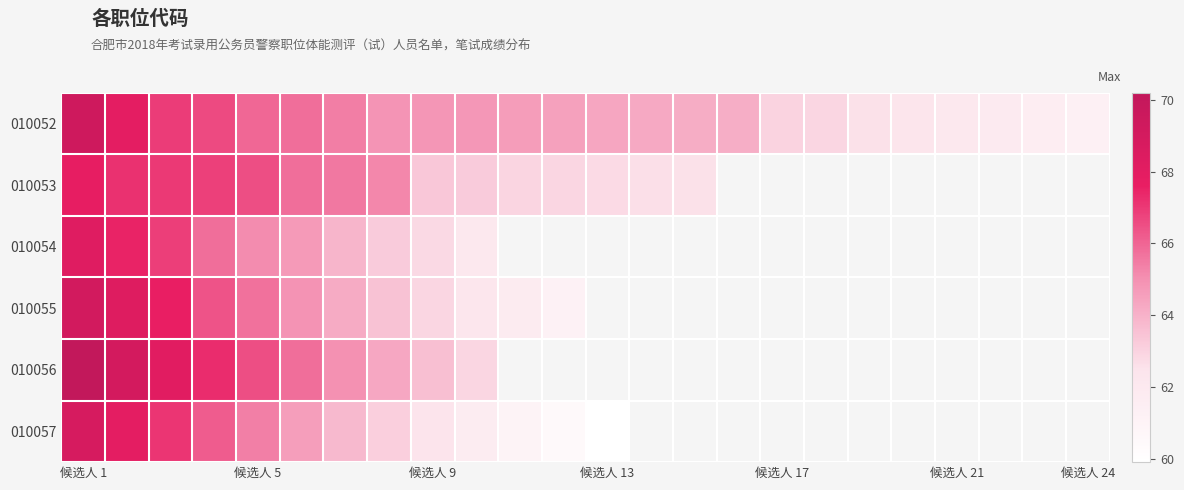

At which label does 010057 first exceed 60?

候选人 1